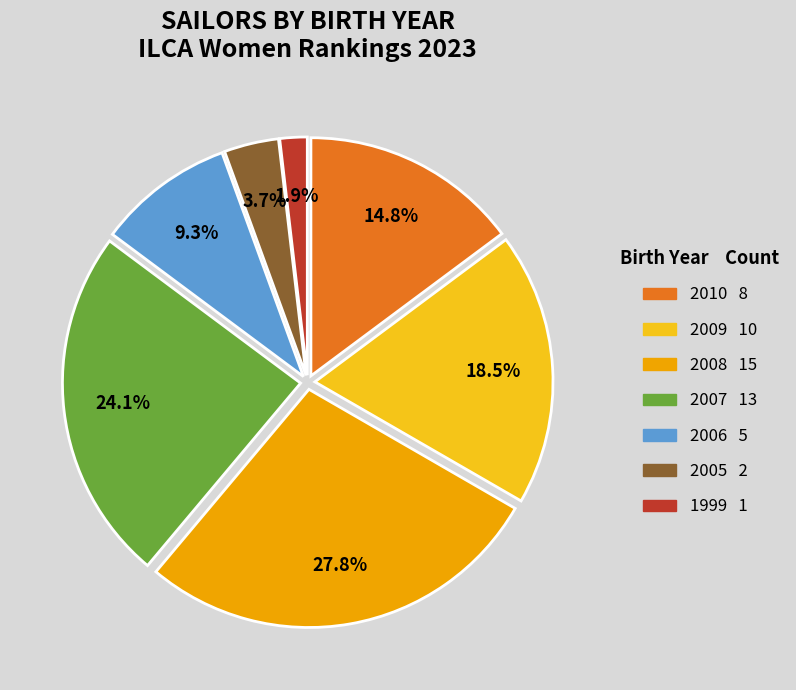

What is the smallest slice in the pie chart?

1999